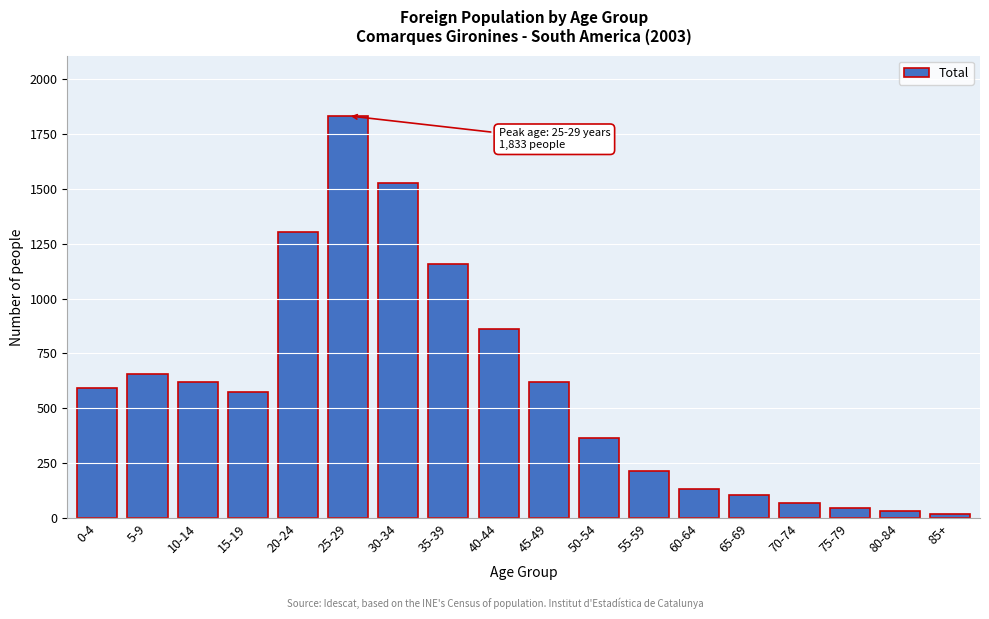

True or false: the data shows 66 at 70-74.

True